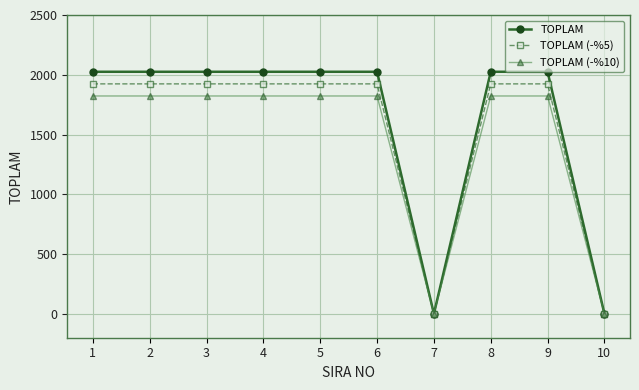

What is the value of the TOPLAM point at the 8th from the left?

2025.0